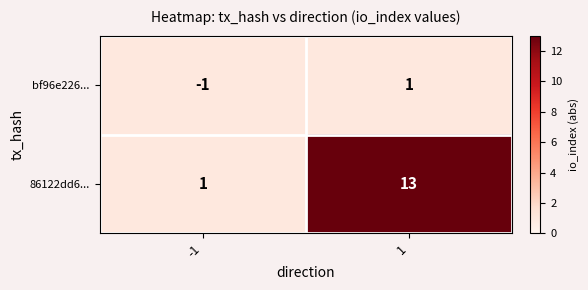

At which category is the sum across all series the highest?

1